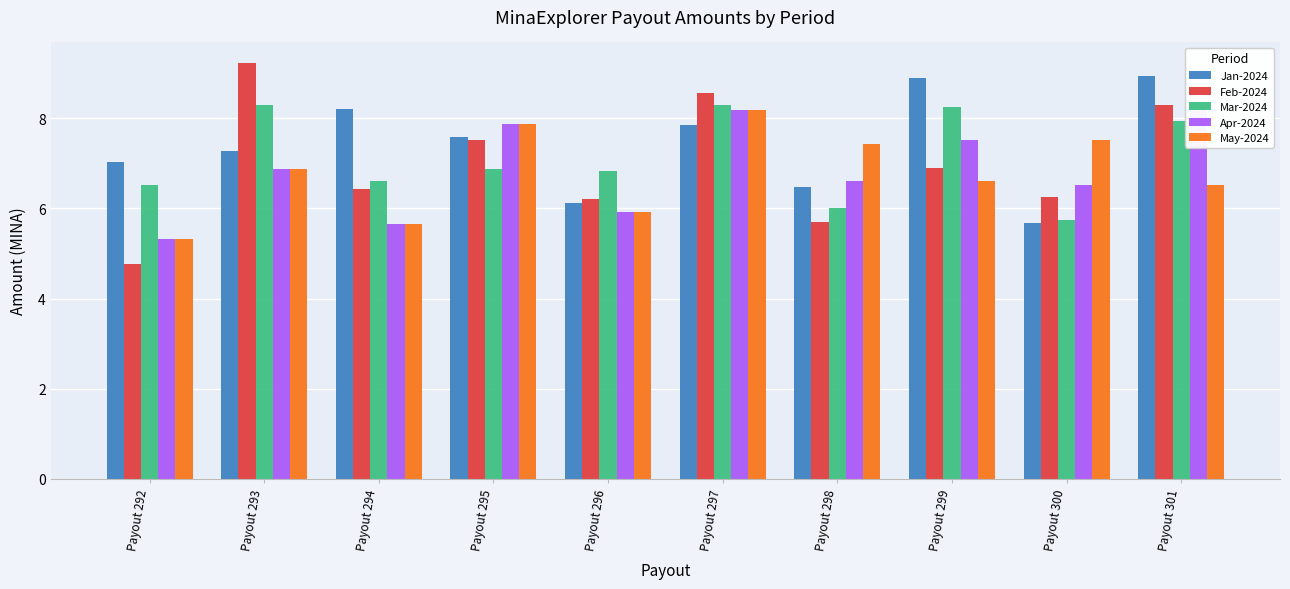

At which label does Apr-2024 reach its peak?

Payout 301